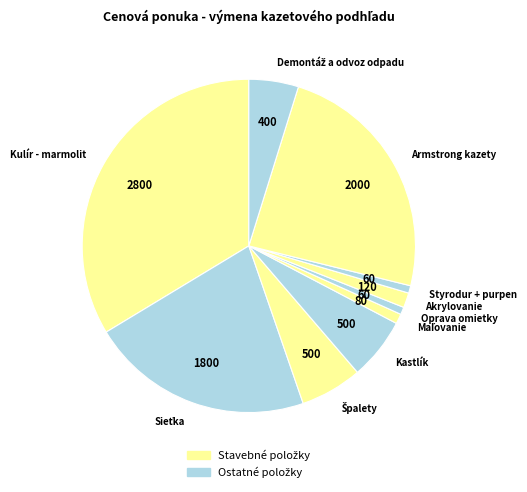

True or false: Armstrong kazety accounts for 11% of the total.

False